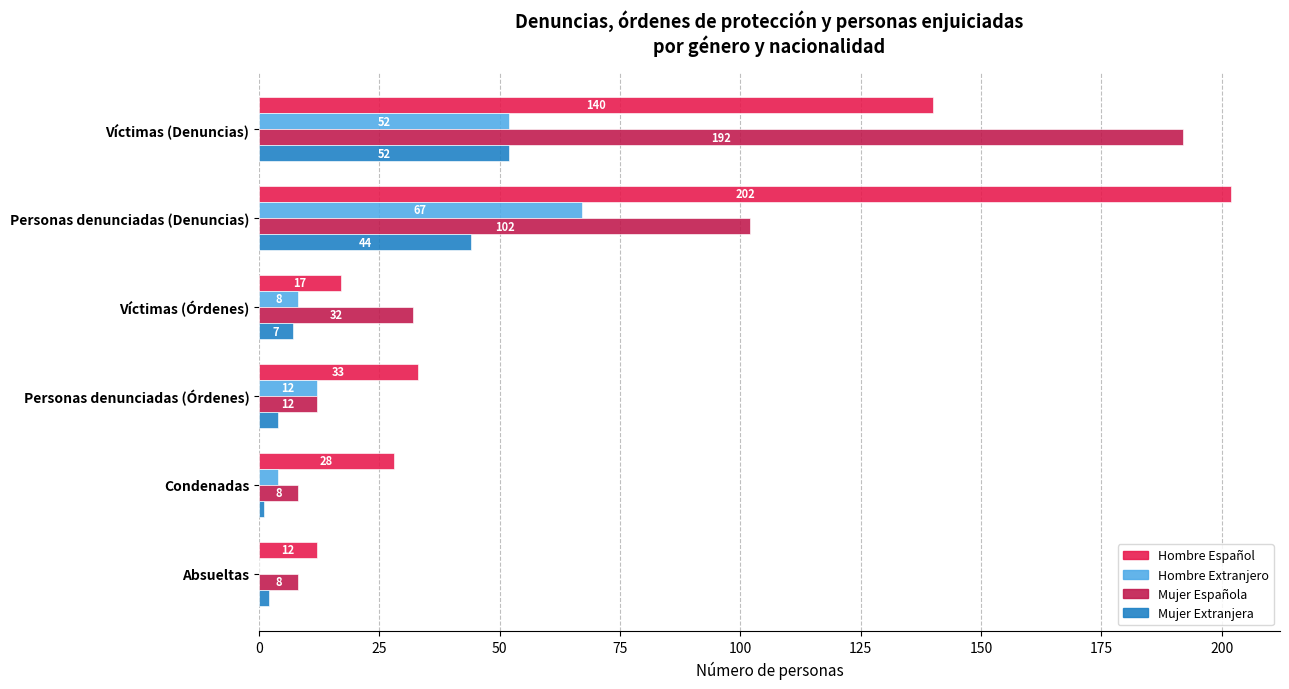

Is it true that Mujer Extranjera equals 91 at Víctimas (Denuncias)?

False